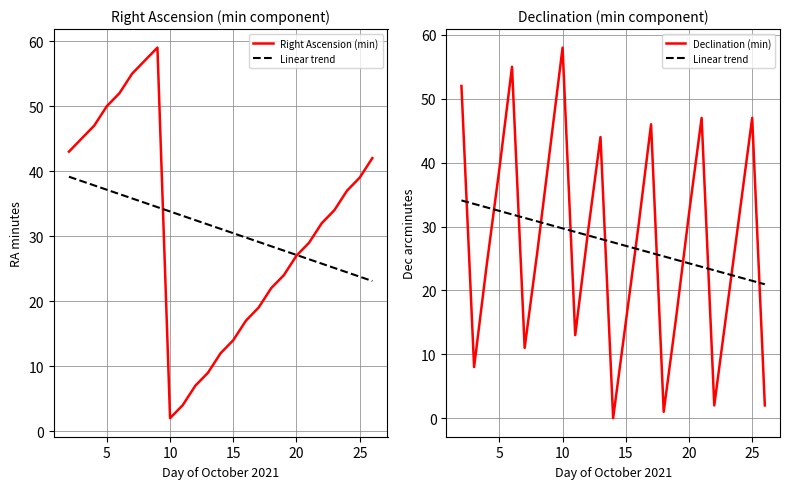

True or false: Linear trend has more than 0 points higher than both neighbors.

False